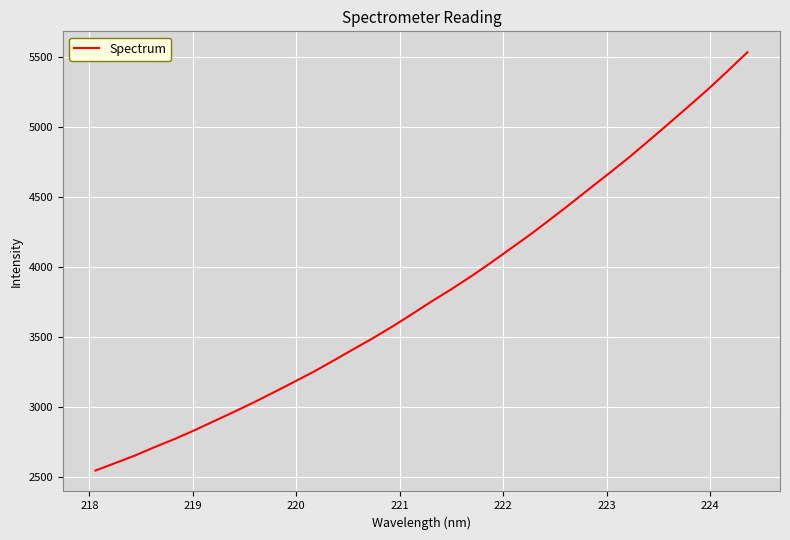

What is the minimum value shown in the chart?

2545.0